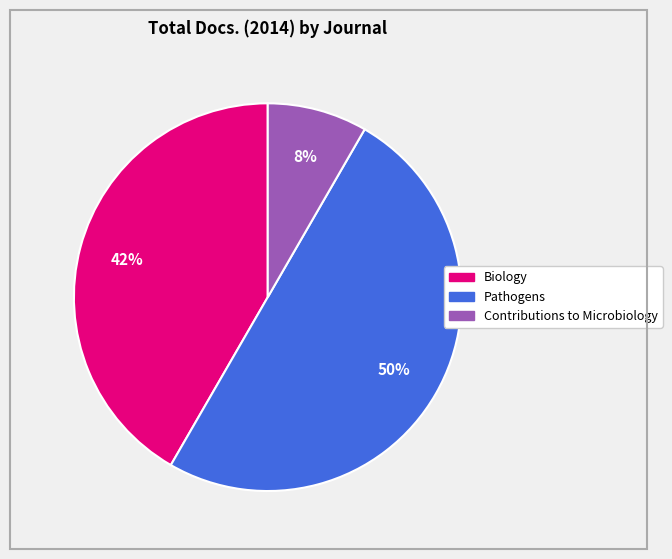

To the nearest percent, what is the average slice percentage?

33%